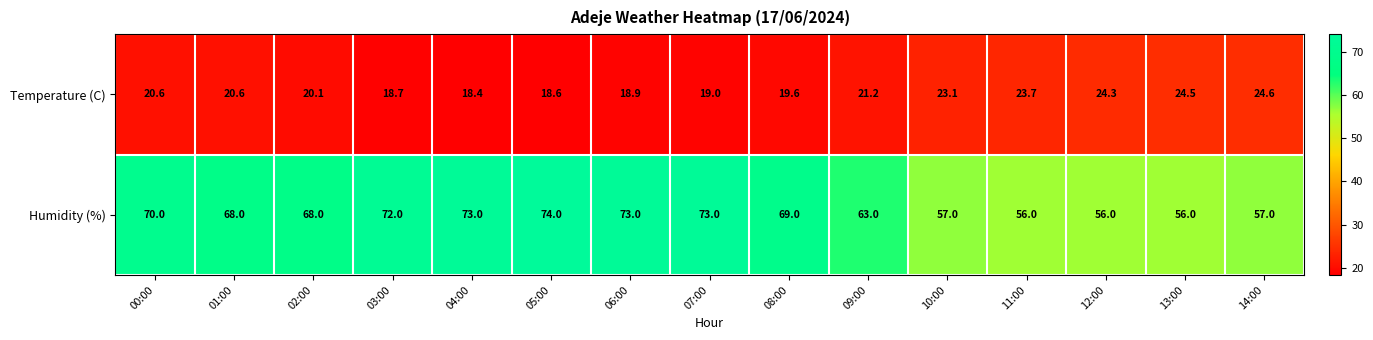

At how many categories does at least one series exceed 24?

15